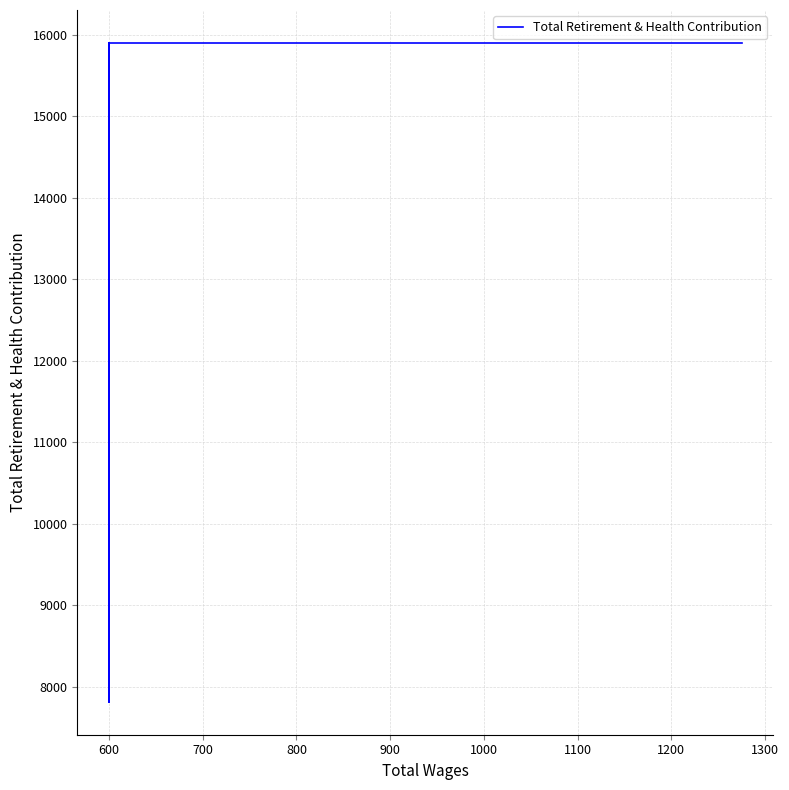

What is the difference between the second highest and minimum values?

8084